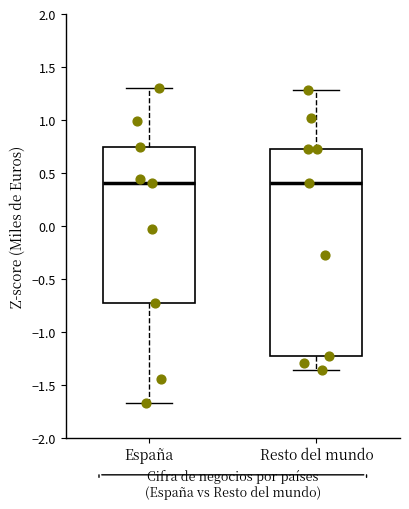

Where does the upper whisker of the box for España end on the y-axis? The values are not printed on the chart, so give them approximately, as read against the axis.

1.30